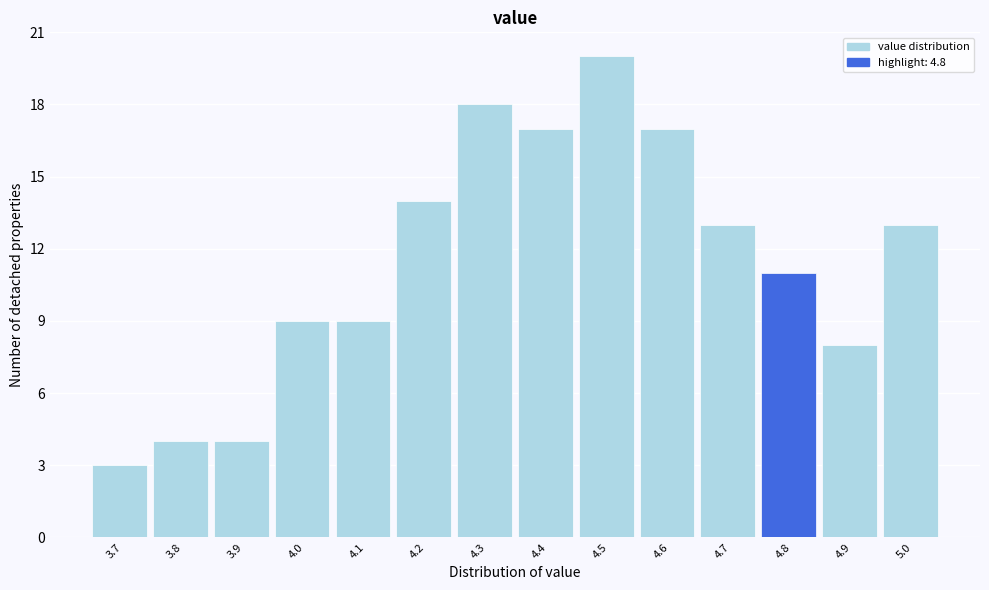

Reading right to left, extract all data points from this chart.

13	8	11	13	17	20	17	18	14	9	9	4	4	3